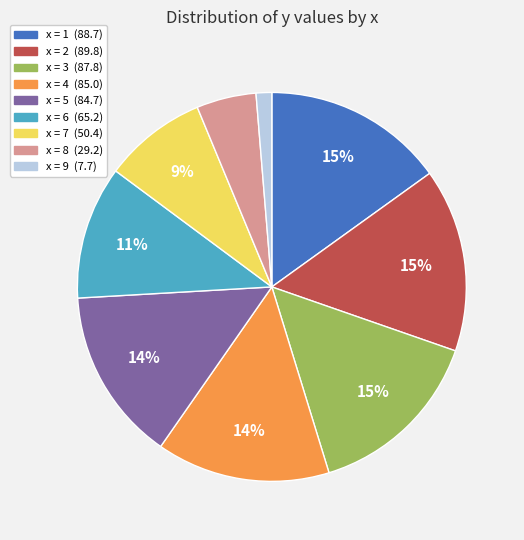

Count the number of slices in the pie.

9